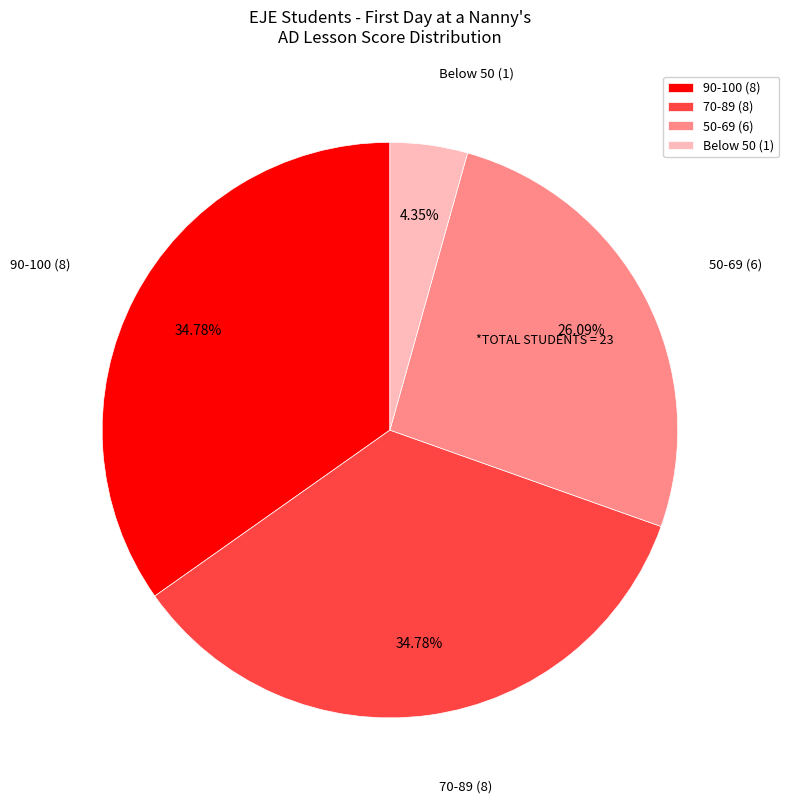

Is there a majority slice in this chart?

No